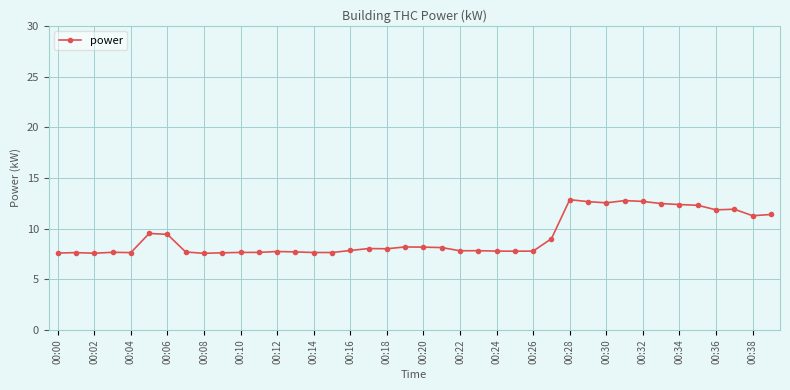

What is the average value?

9.2